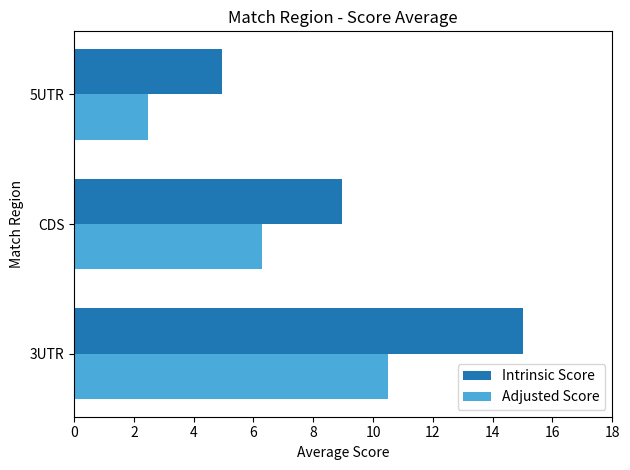

What is the average value of the Adjusted Score series?

6.4